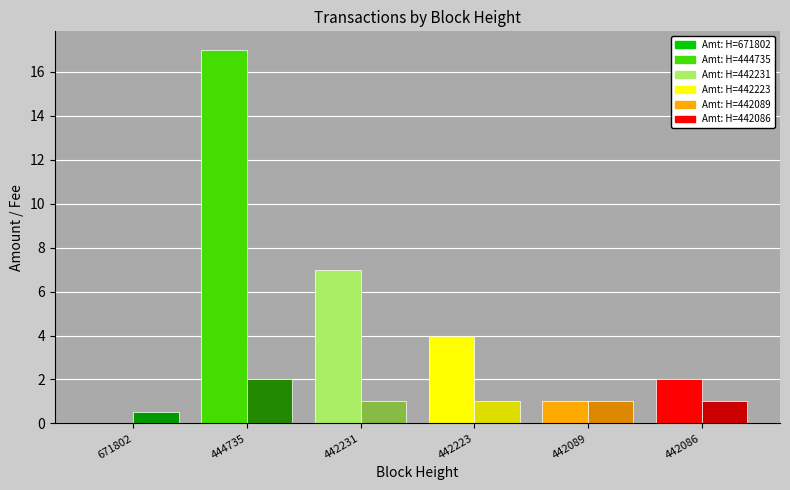

What is the value of the Amount bar at the 5th from the left?

1.0